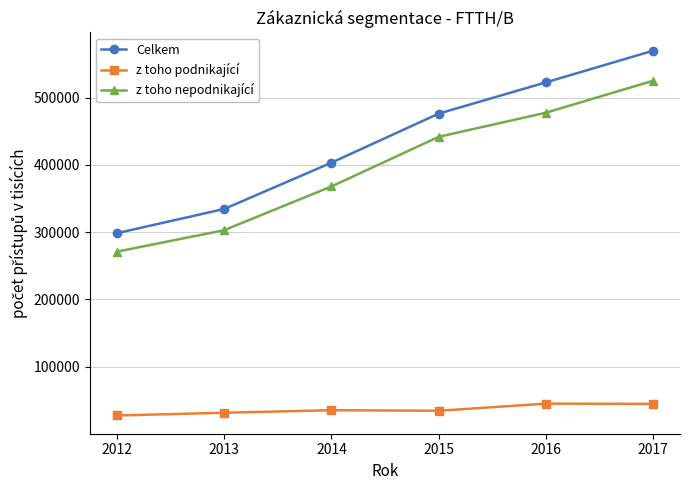

True or false: z toho nepodnikající and z toho podnikající intersect in this chart.

False